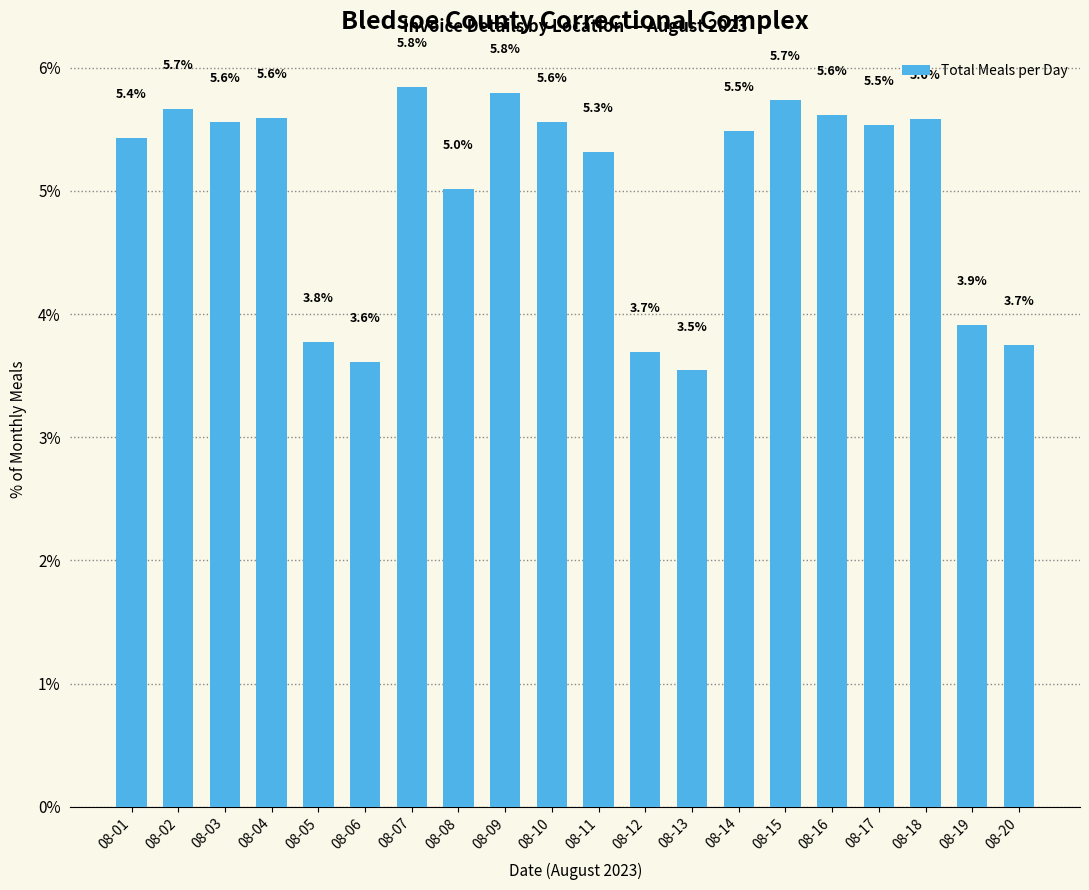

True or false: the data shows 5.3 at 08-11.

True